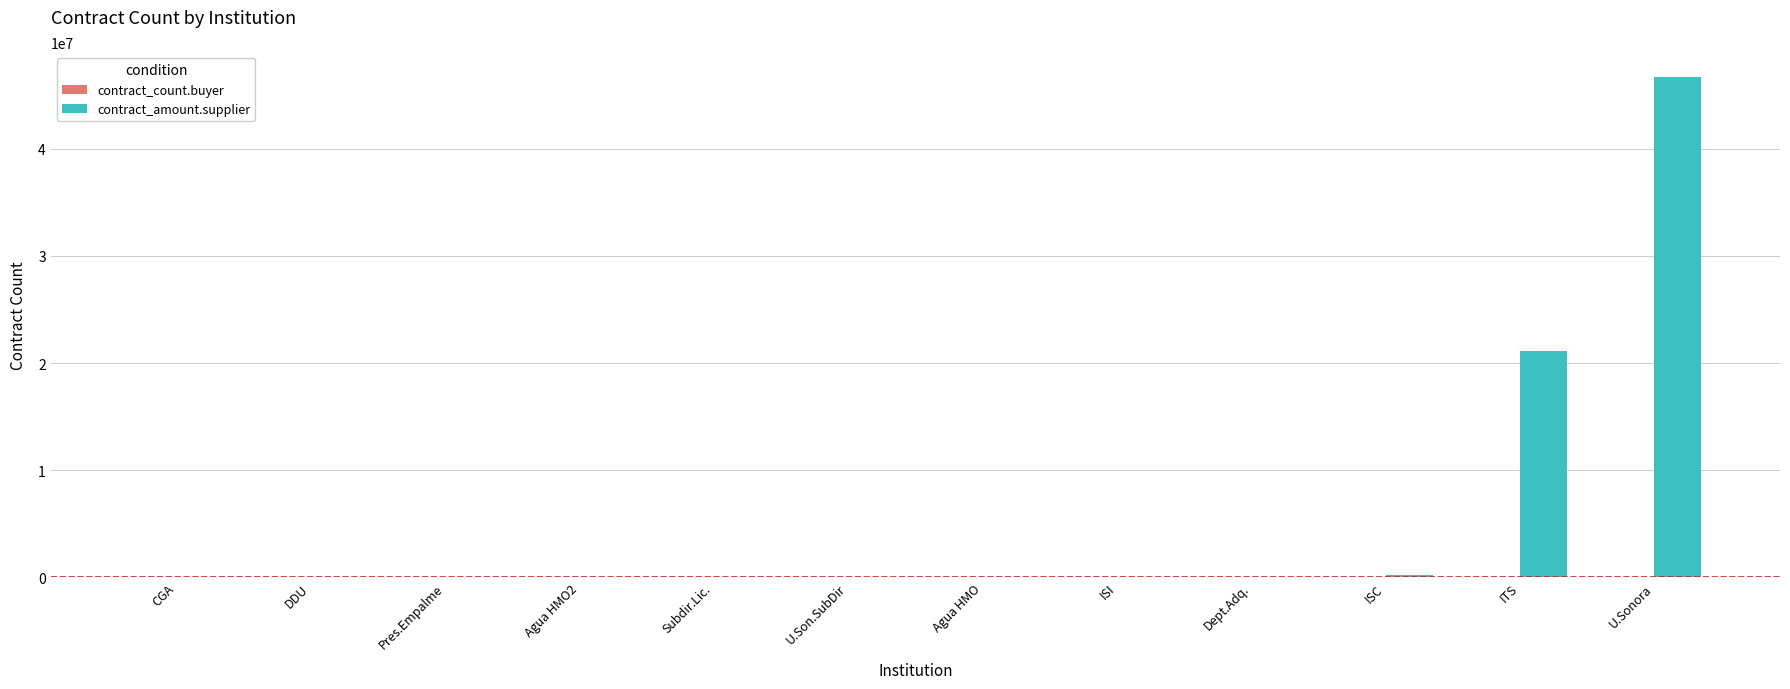

How many series are shown in this chart?

2